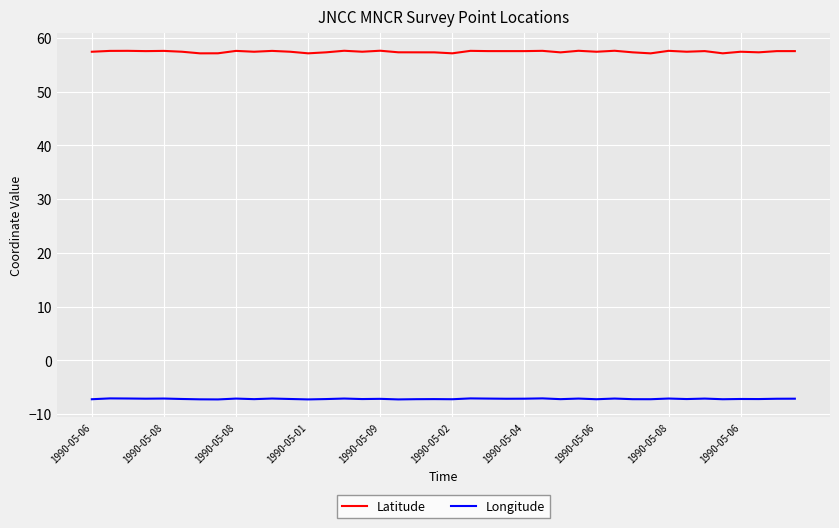

Which series has the widest spread of values?

Latitude